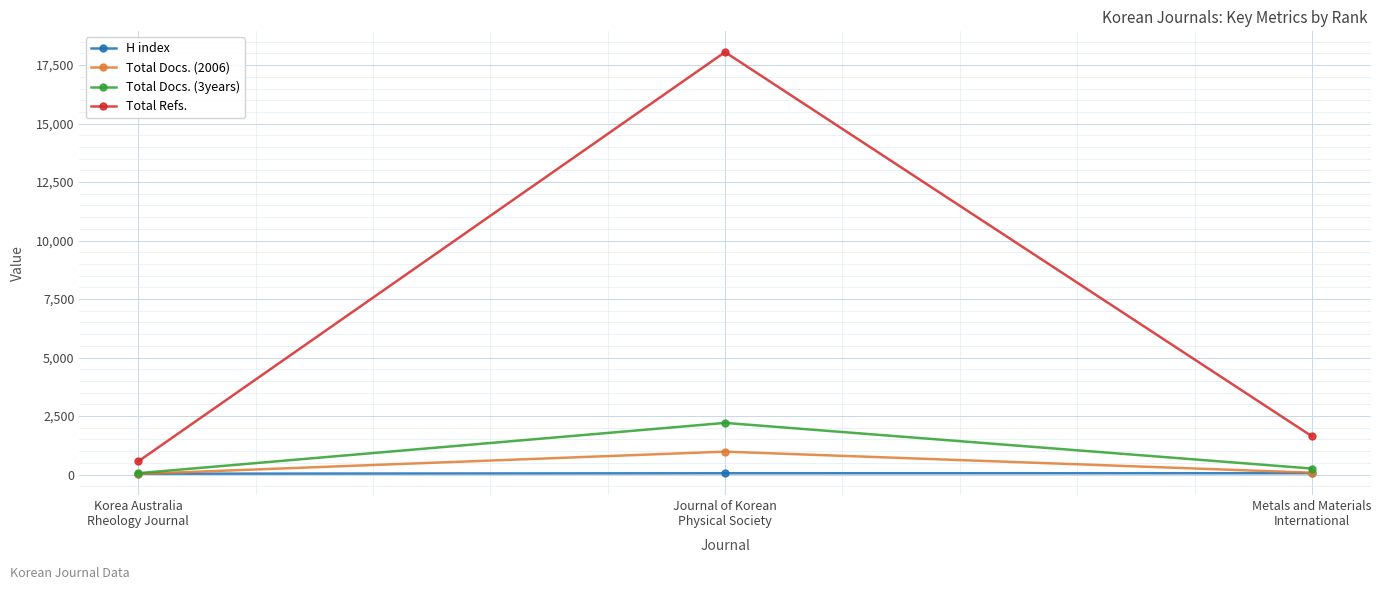

Rank the series by their maximum value, from highest to lowest.

Total Refs., Total Docs. (3years), Total Docs. (2006), H index